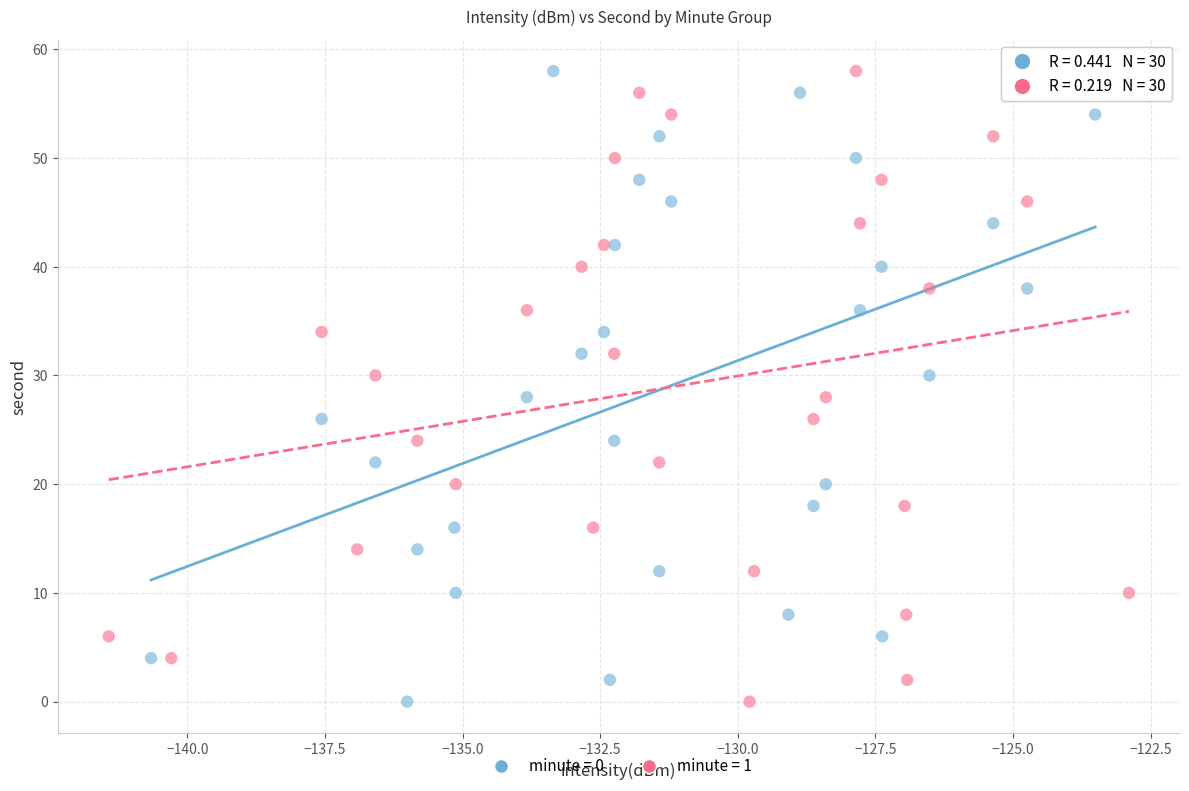

What are all the series names shown in the legend?

minute = 0, minute = 1